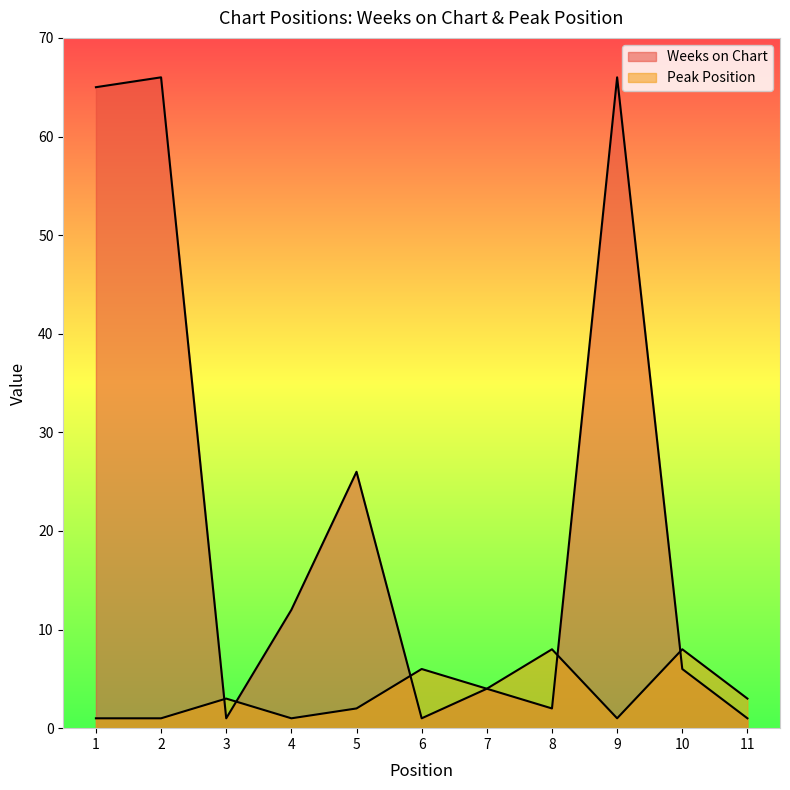

What is the average value of the Weeks on Chart series?

23